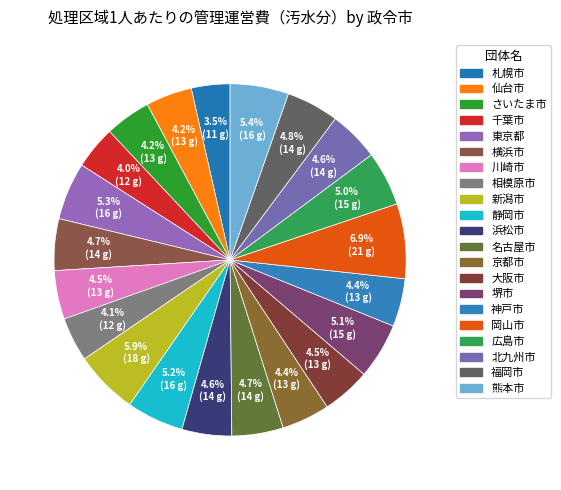

True or false: 堺市 accounts for 5% of the total.

True